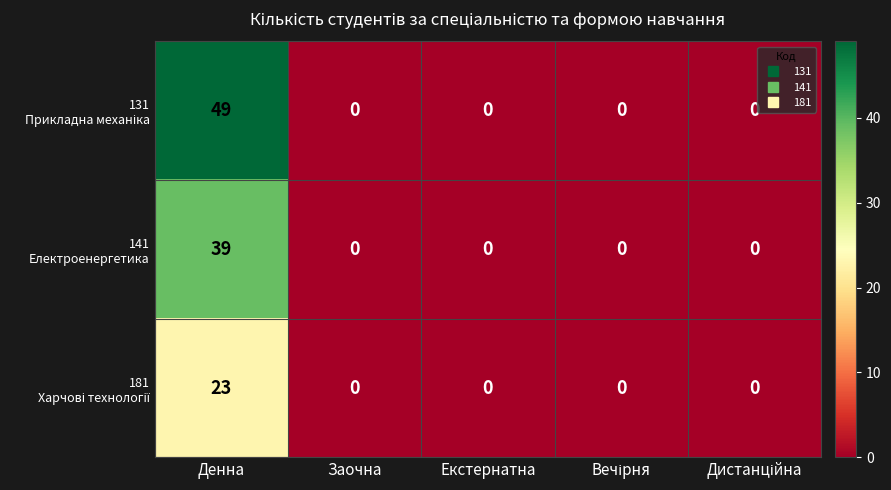

What is the spread (max minus min) of values at Денна?

26